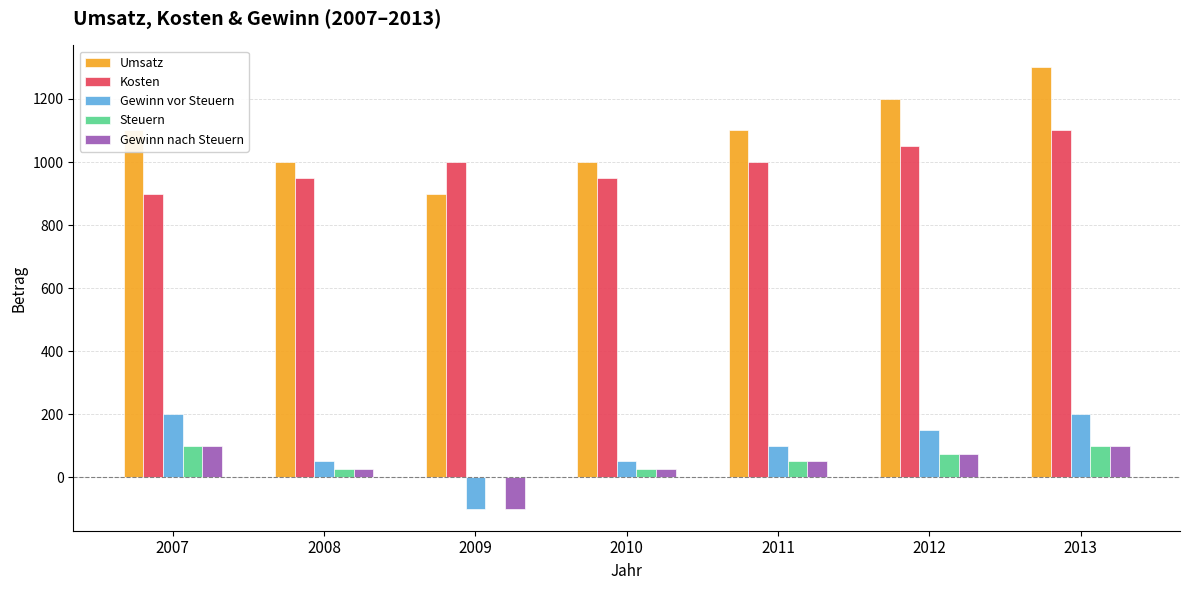

What is the average value of the Kosten series?

993